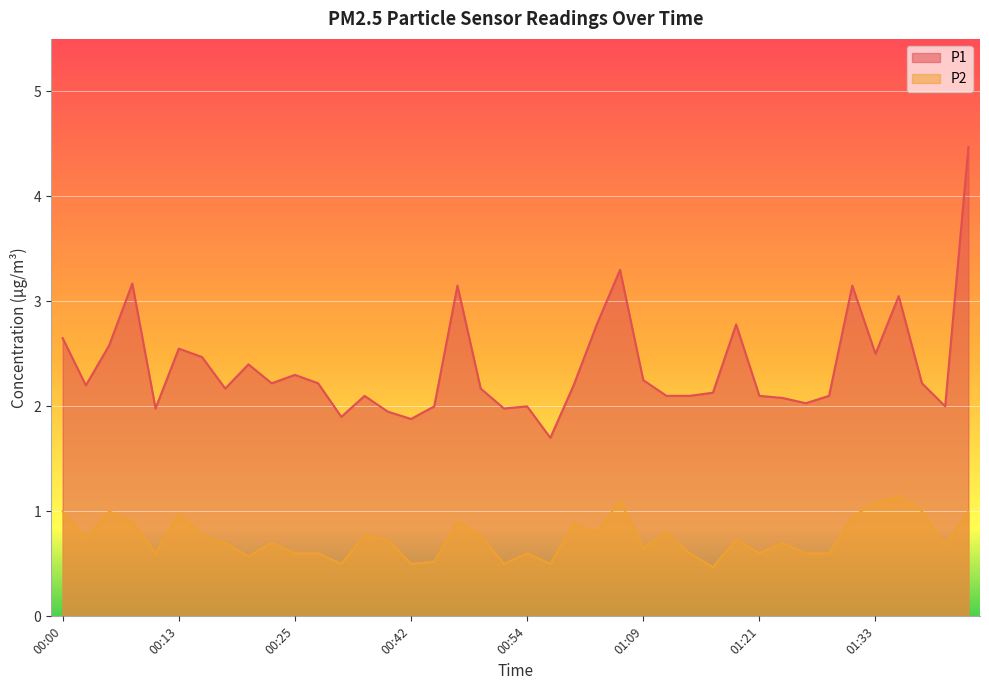

Which series has the largest range (max minus min)?

P1